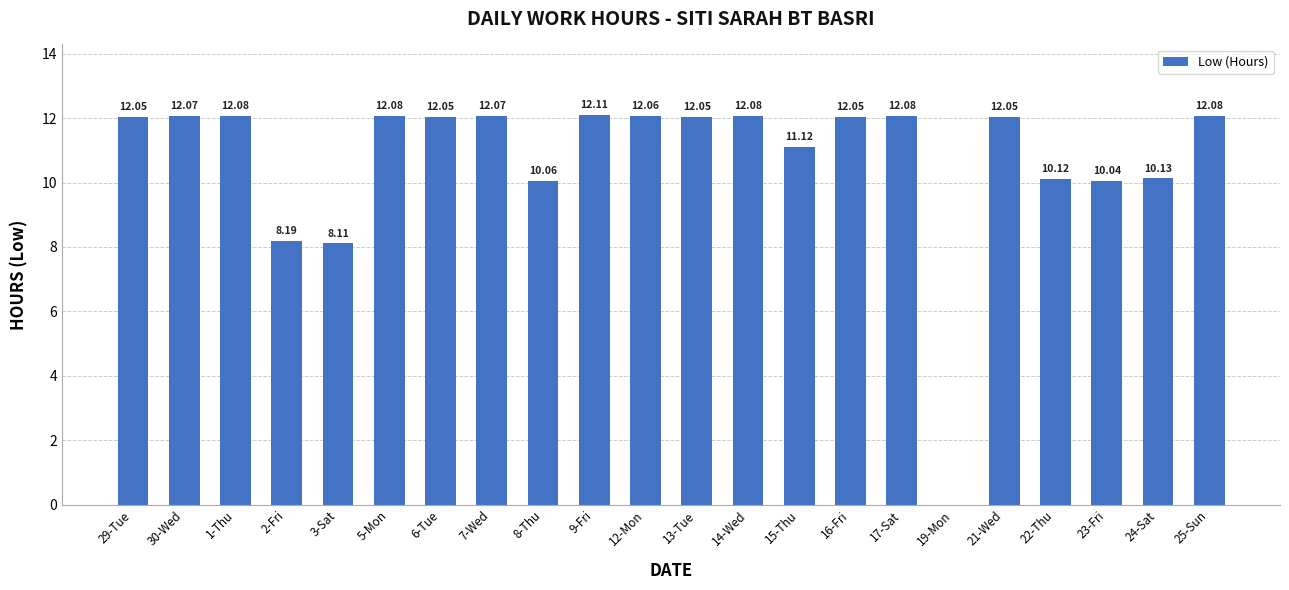

The chart shows a value of 14.4 at 24-Sat. True or false?

False